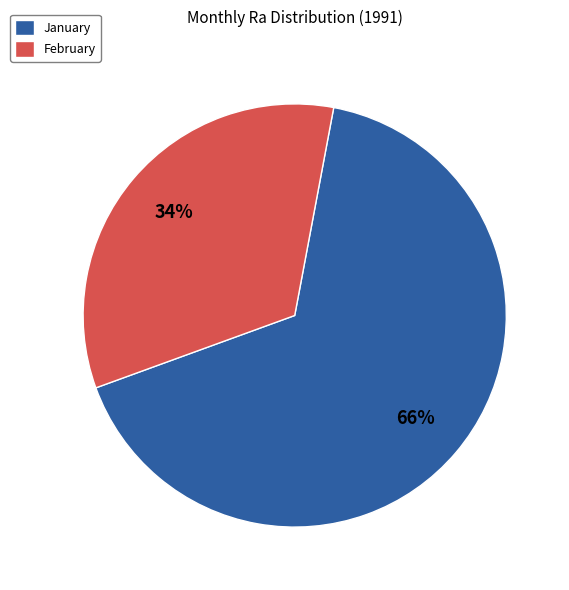

What is the ratio of the value at February to the value at January?

0.5